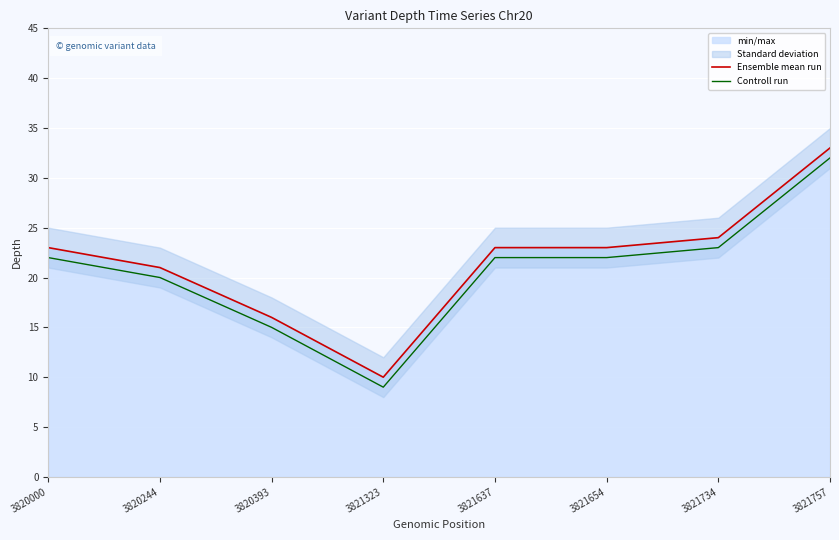

At which label does Ensemble mean run reach its peak?

3821757